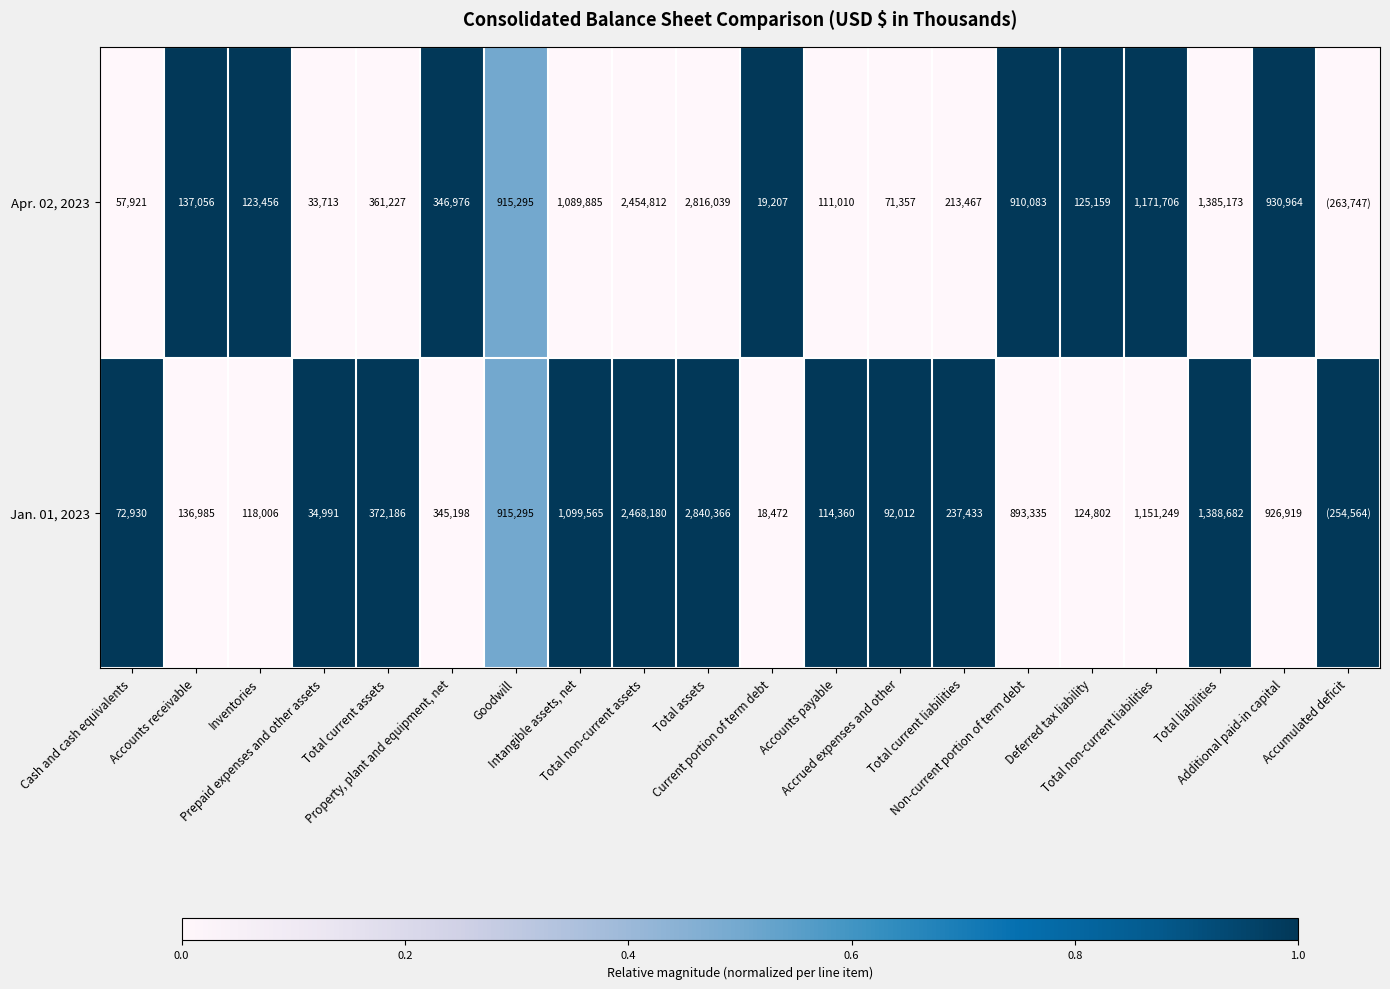

The value of Apr. 02, 2023 at Cash and cash equivalents is 0.0. True or false?

True